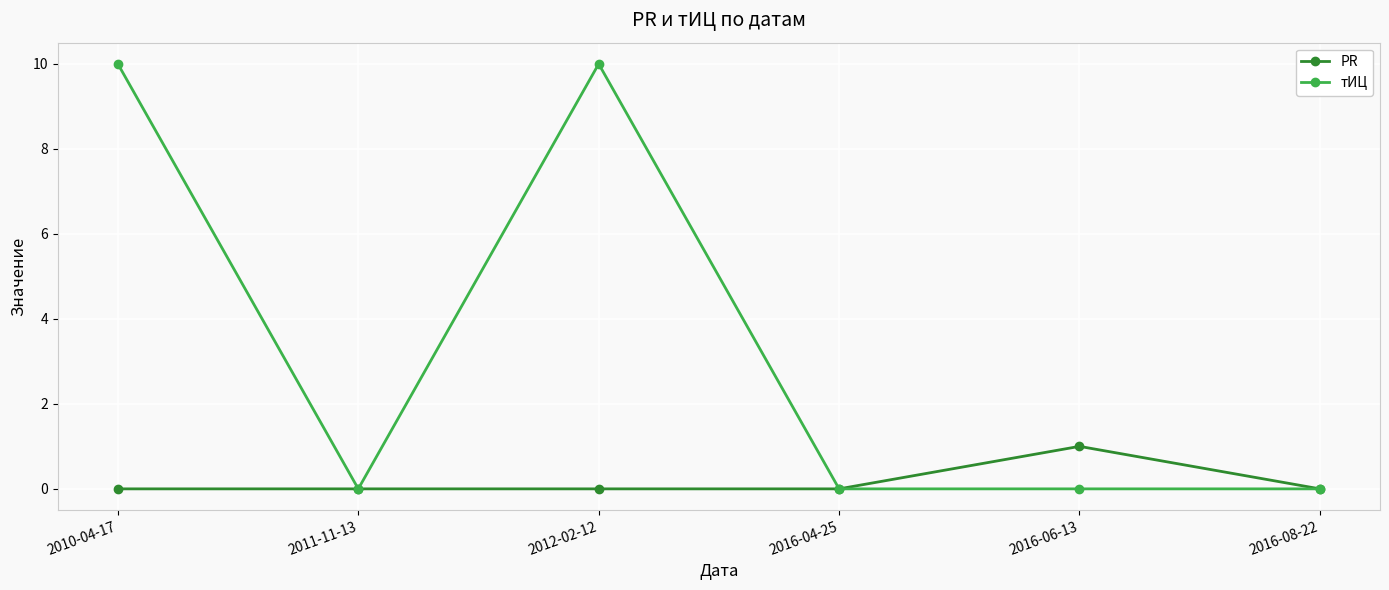

List the series in order of their overall mean, lowest first.

PR, тИЦ